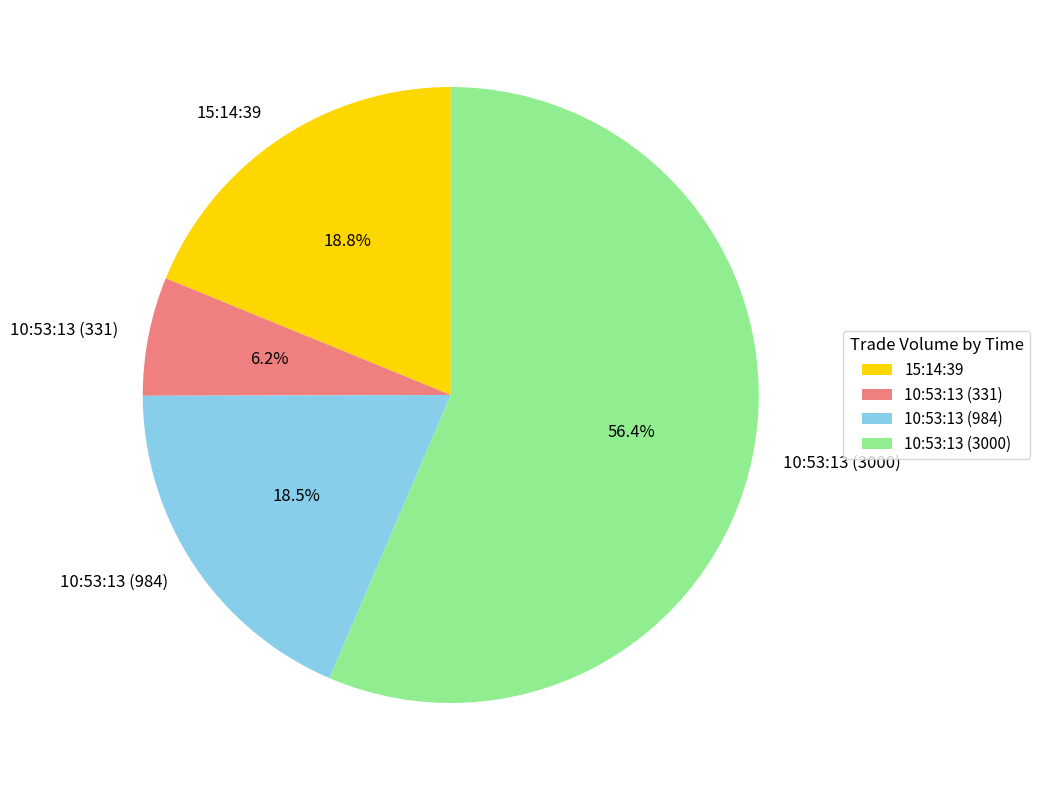

How many segments does this pie chart have?

4